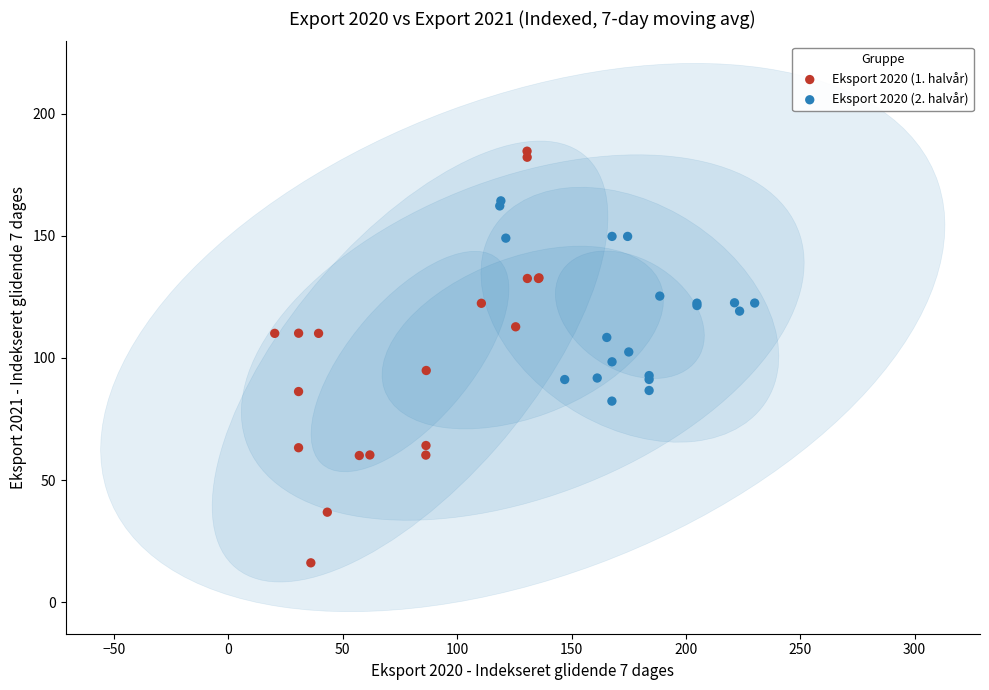

Which series reaches the maximum Y coordinate?

Eksport 2020 (1. halvår)